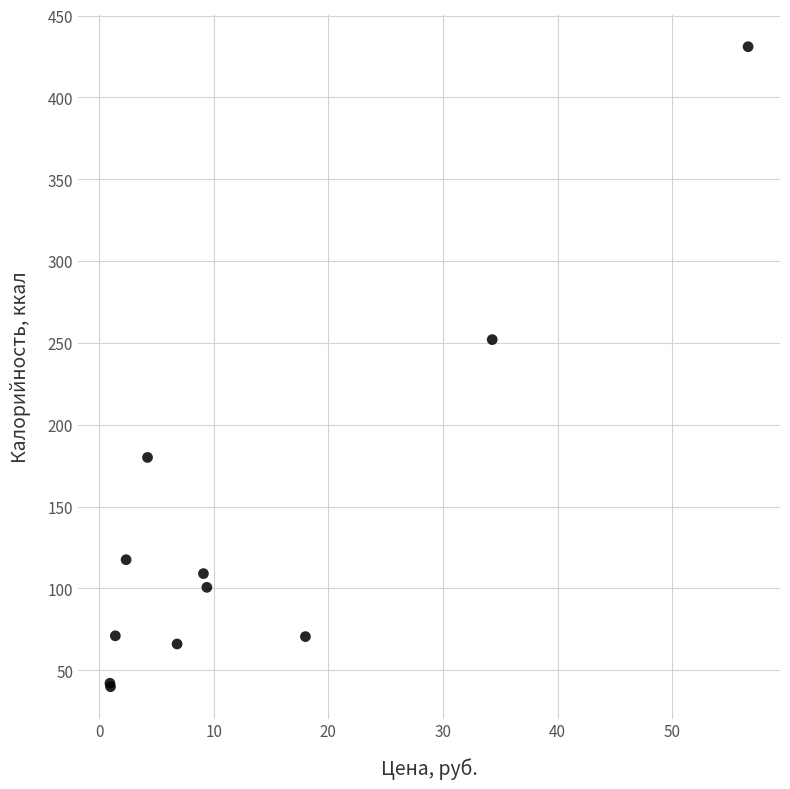

What Y value in the scatter plot is closest to 235?

252.0